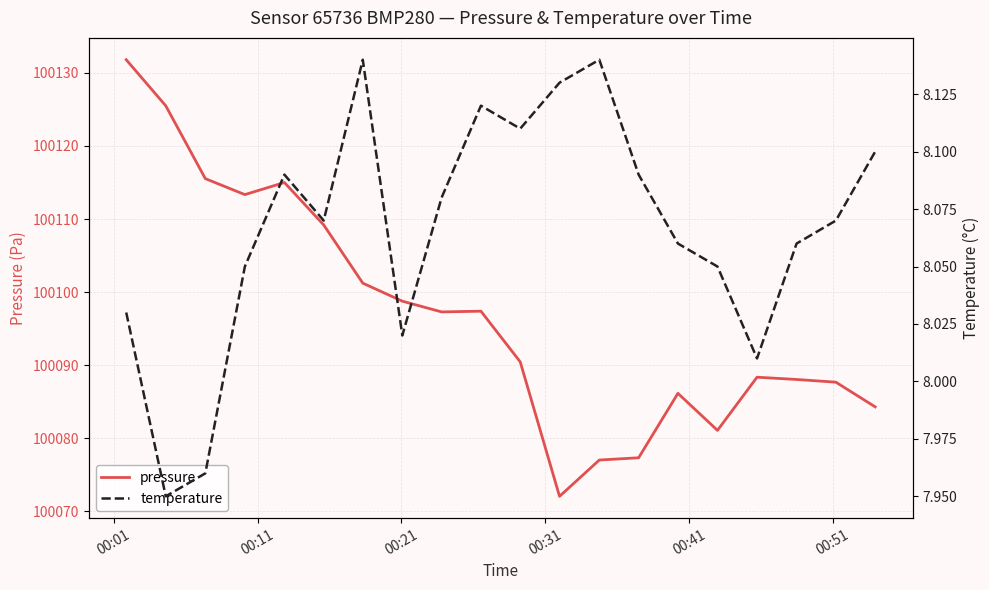

The value of pressure at 00:31 is 169081.5. True or false?

False